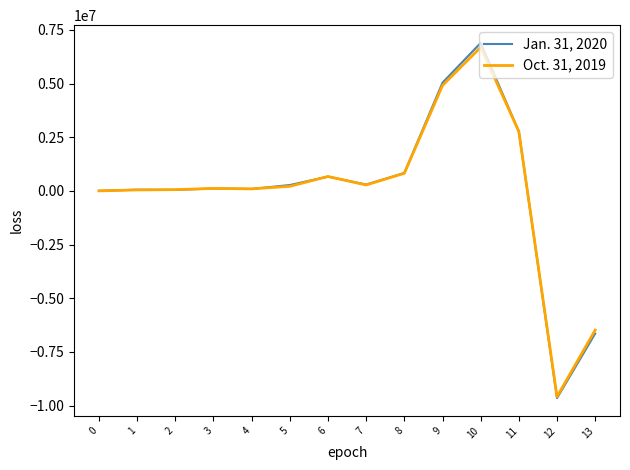

The value of Oct. 31, 2019 at 8 is 824705. True or false?

True